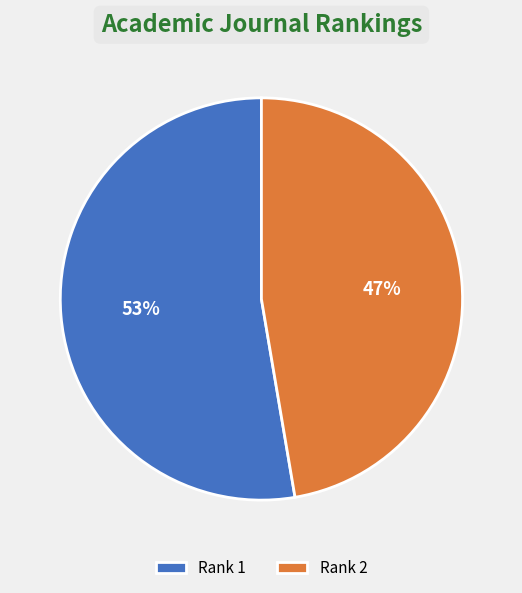

To the nearest percent, what is the combined percentage of Rank 2 and Rank 1?

100%